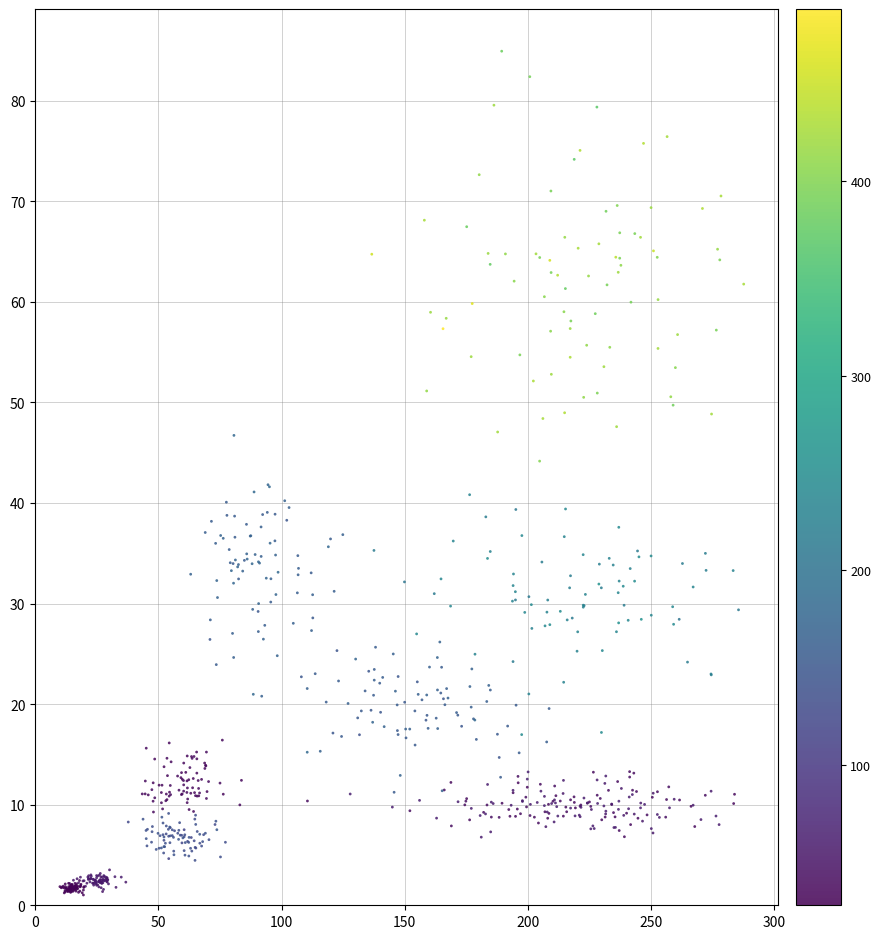

What is the range of X values (max minus min)?

277.5